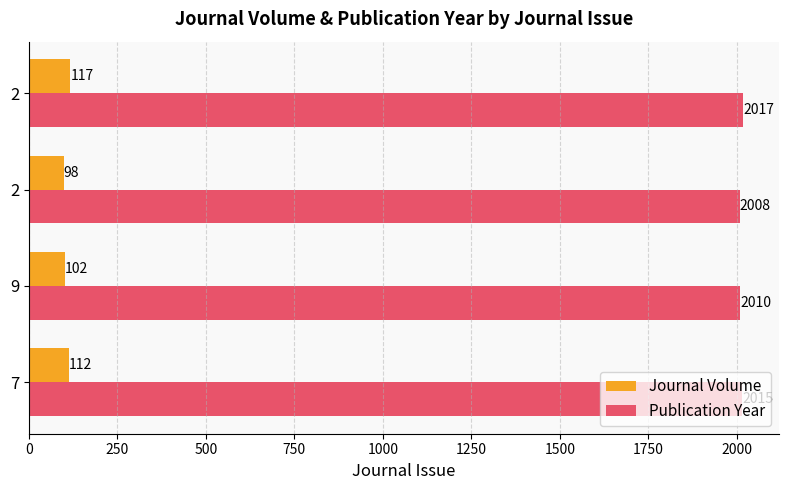

What are all the series names shown in the legend?

Journal Volume, Publication Year